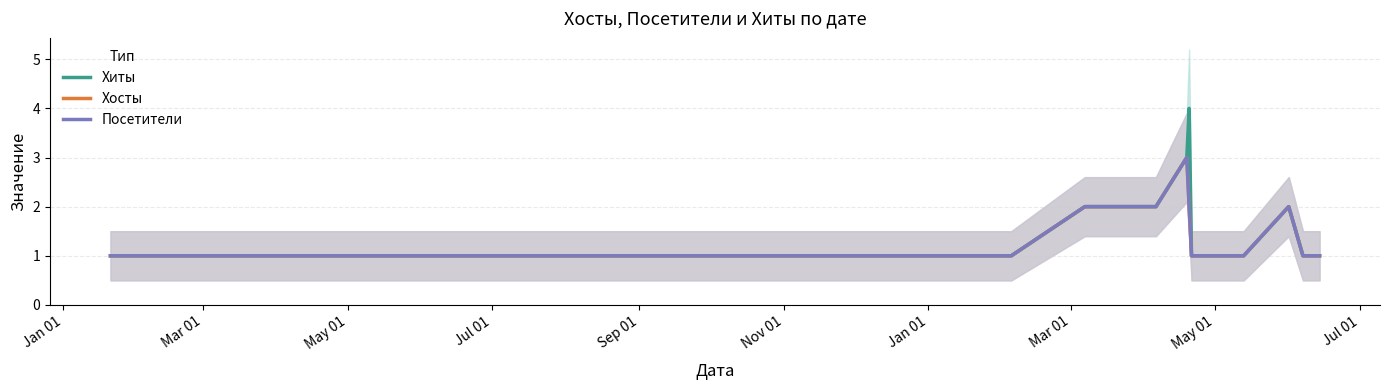

Does the chart have visible grid lines?

Yes